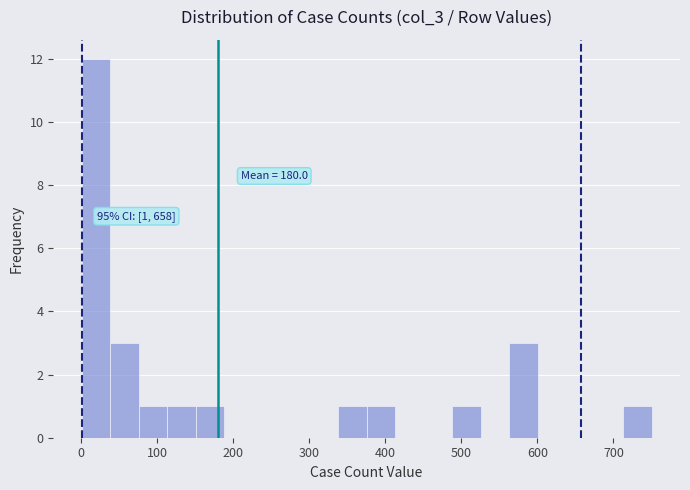

Read against the x-axis, roughly where is the centre of the tallest bar?

20